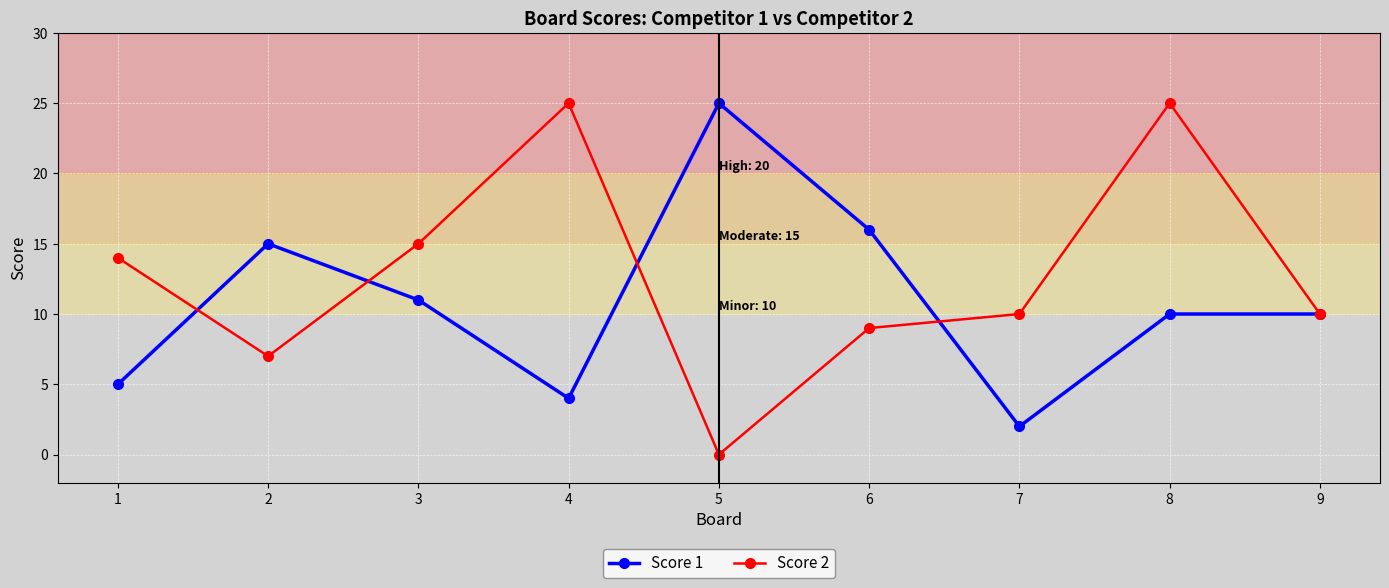

The value of Score 2 at 4 is 6. True or false?

False